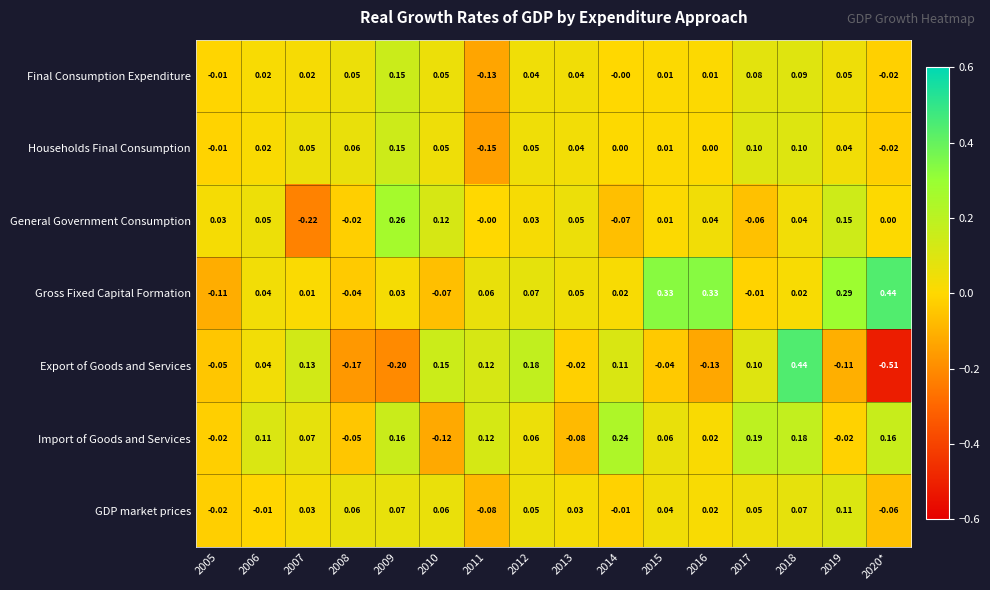

Which series has the largest total across all categories?

Gross Fixed Capital Formation